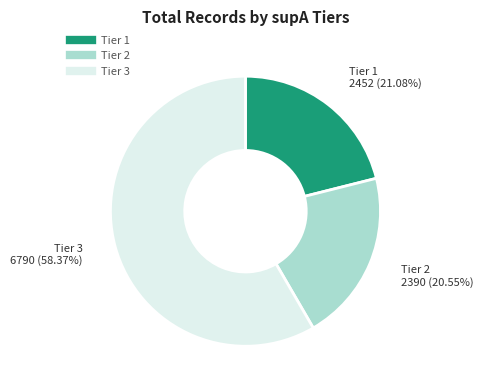

Does any single category account for the majority?

Yes